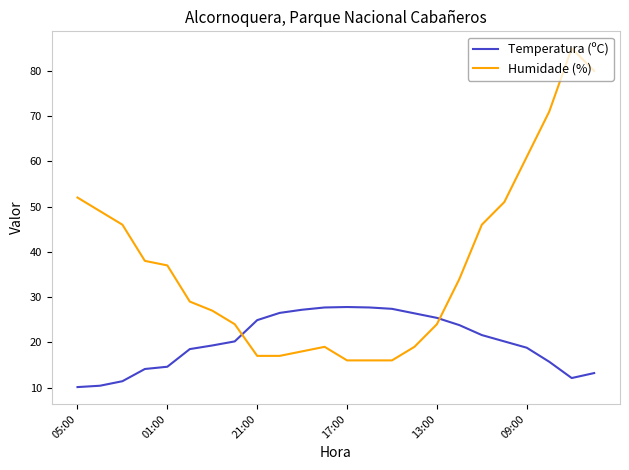

List the series in order of their overall mean, highest first.

Humidade (%), Temperatura (ºC)